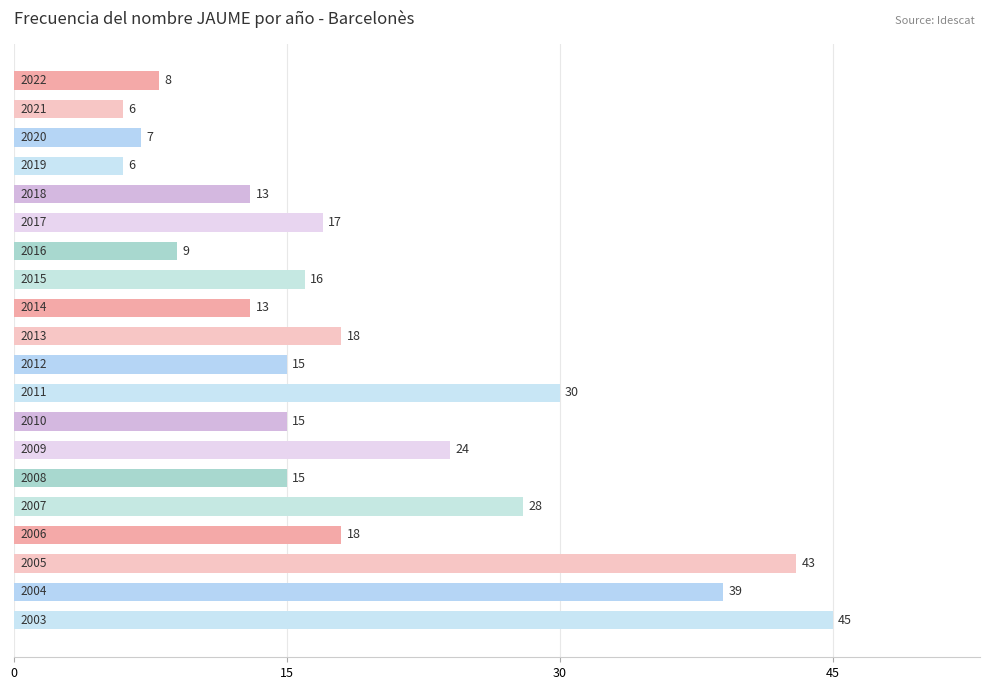

What is the difference between the maximum and minimum values?

39